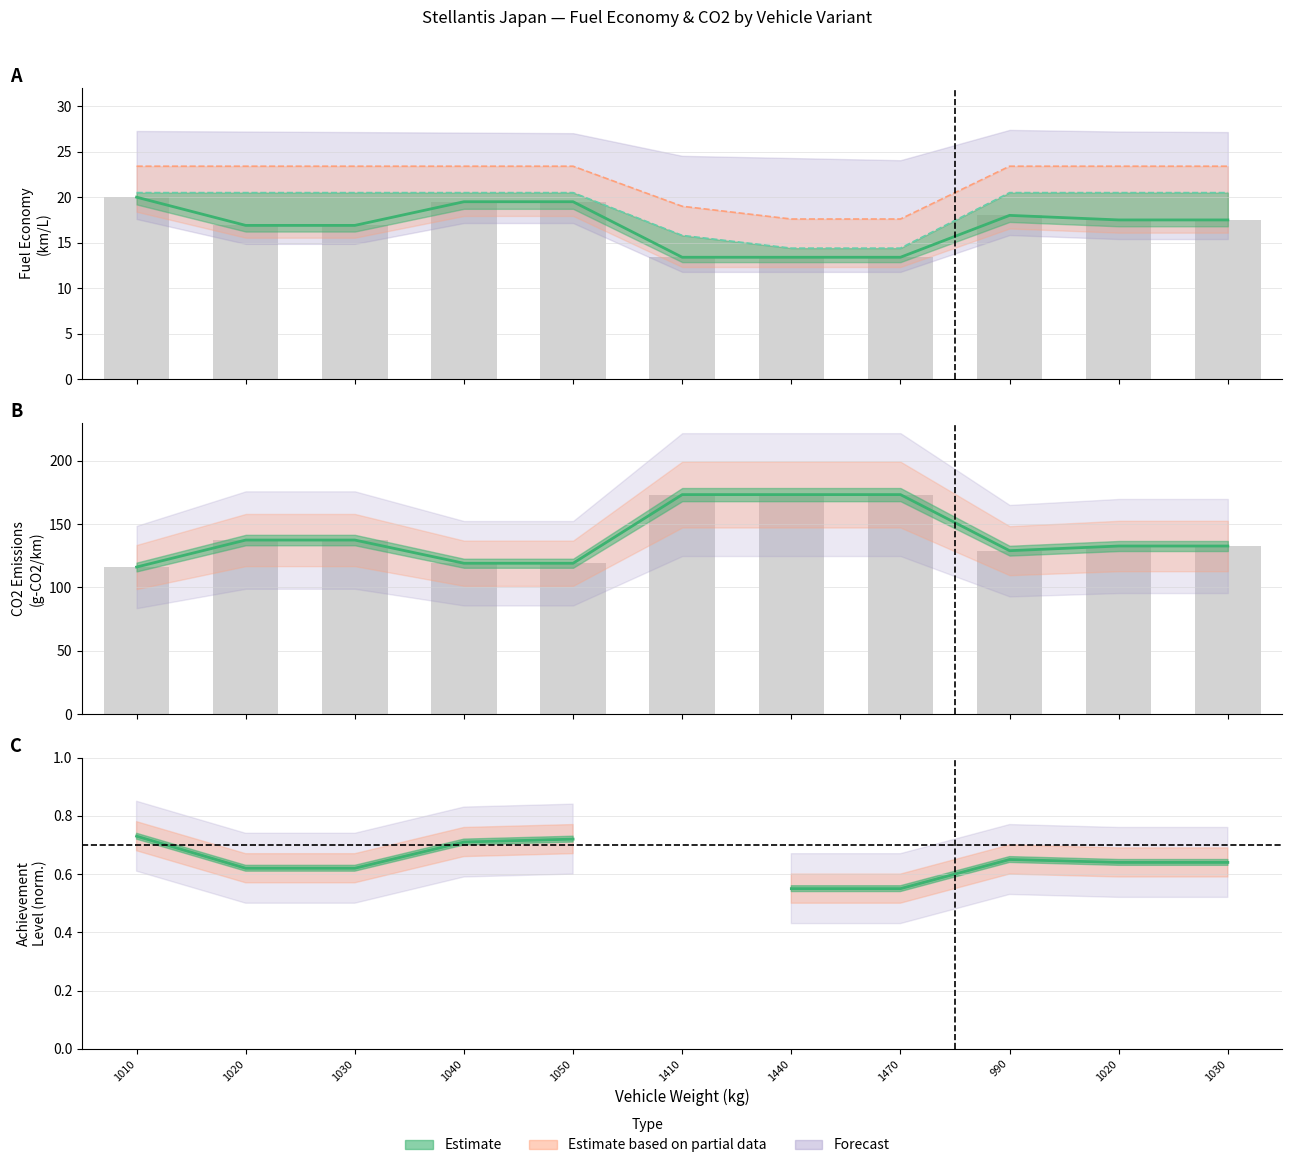

Is the value of R2 Standard (km/L) at 1030 greater than the value of H27 Standard (km/L) at 1440?

Yes